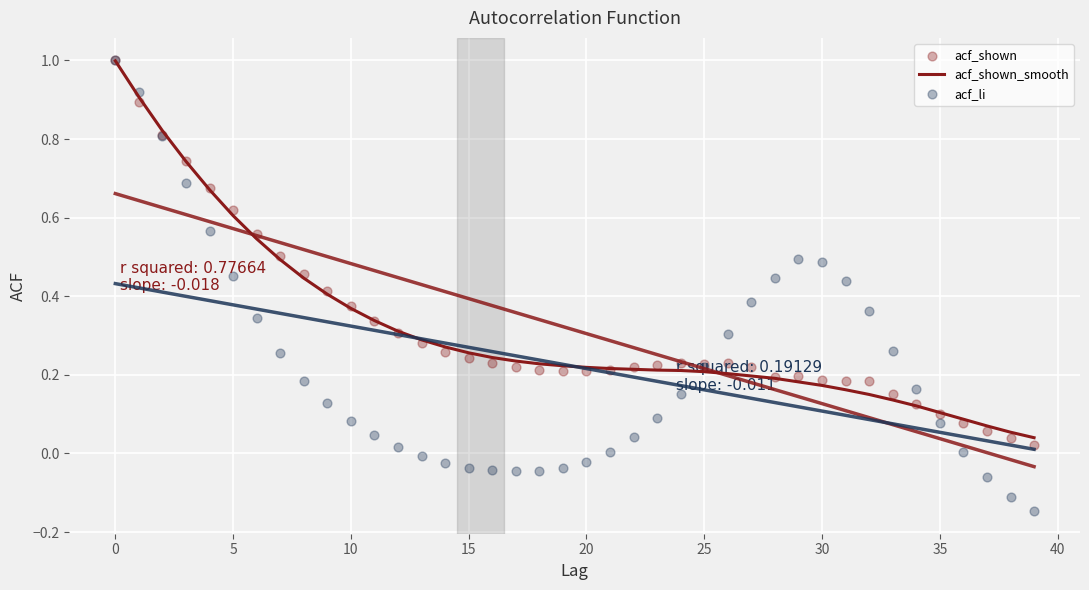

What are all the series names shown in the legend?

acf_shown_smooth, acf_shown, acf_li